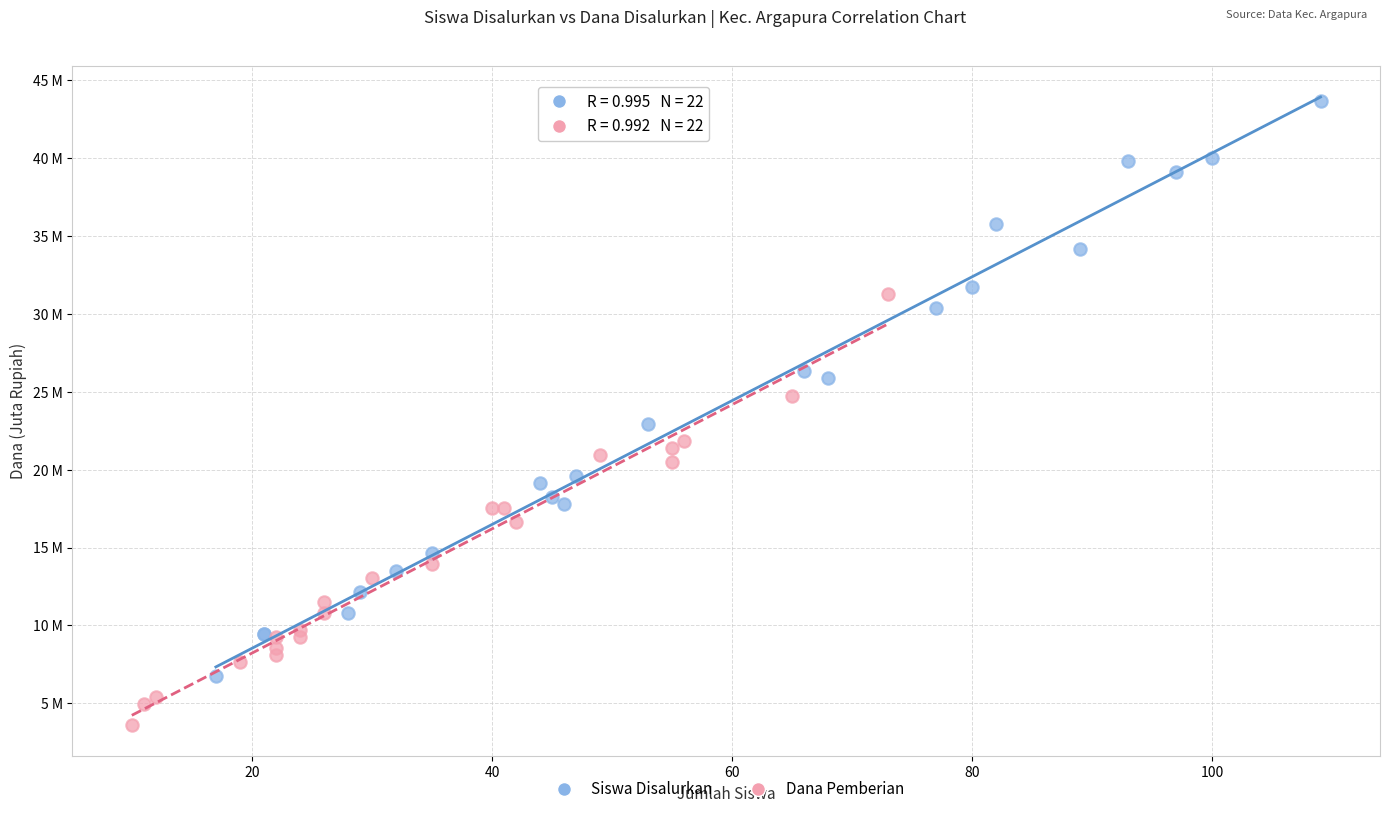

Which series contains the highest Y value?

Siswa Disalurkan